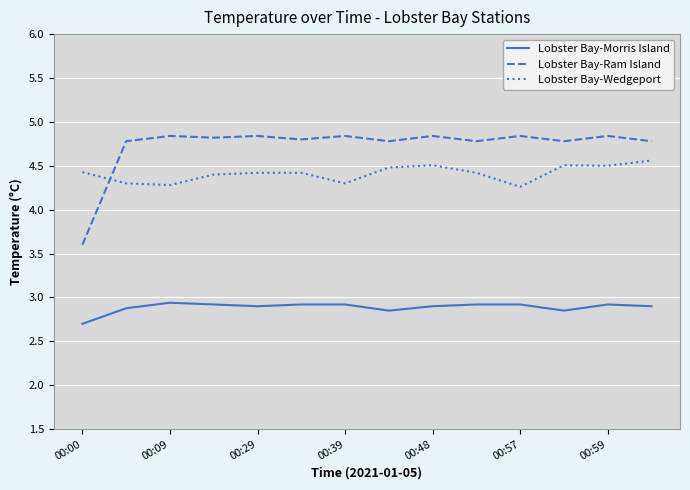

What is the difference between the maximum and minimum values in the Lobster Bay-Ram Island series?

1.2